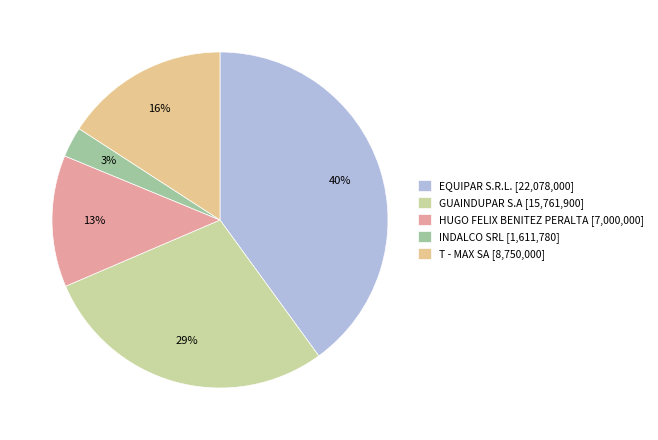

How many slices are in this pie chart?

5